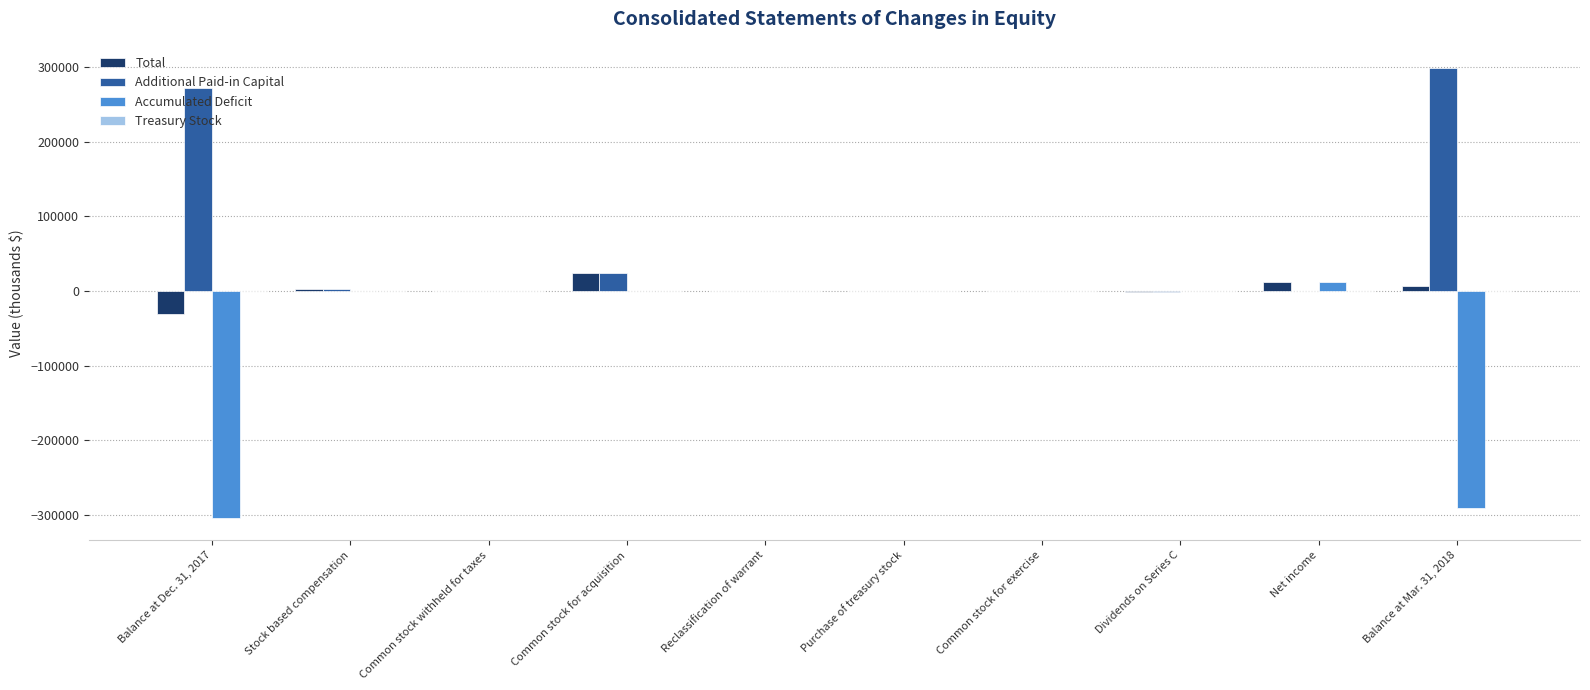

How many data points does each series have?

10